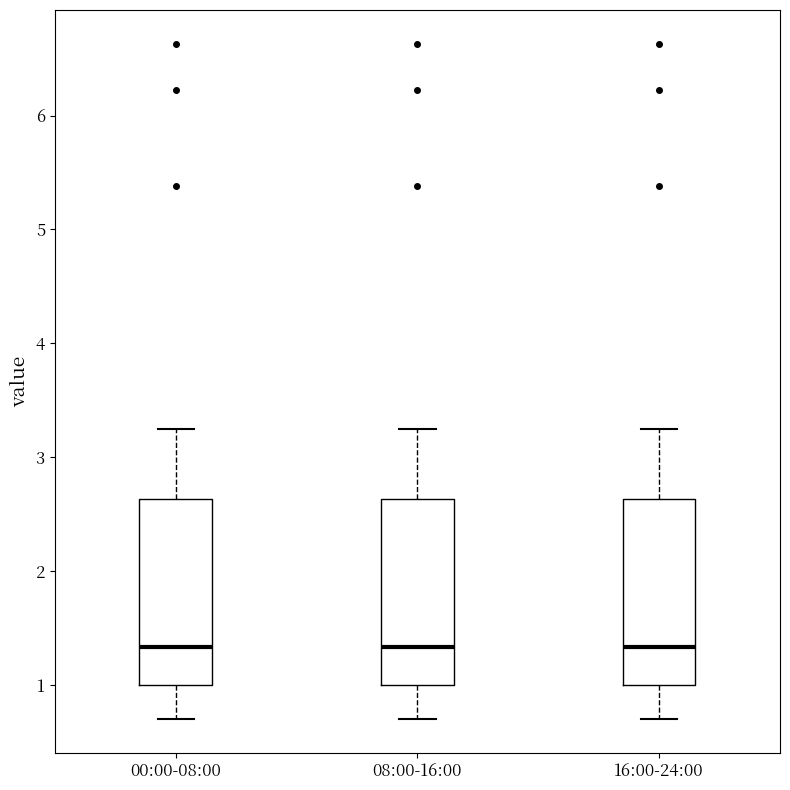

Reading left to right, transcribe this box plot: for each box, give where its median line is, the range the box spans, and where its two whiskers end, as read against the y-axis. The values are not printed on the chart, so give them approximately, as read against the axis.

00:00-08:00: median 1.3, box 1.0 to 2.6, whiskers 0.7 to 3.3
08:00-16:00: median 1.3, box 1.0 to 2.6, whiskers 0.7 to 3.3
16:00-24:00: median 1.3, box 1.0 to 2.6, whiskers 0.7 to 3.3